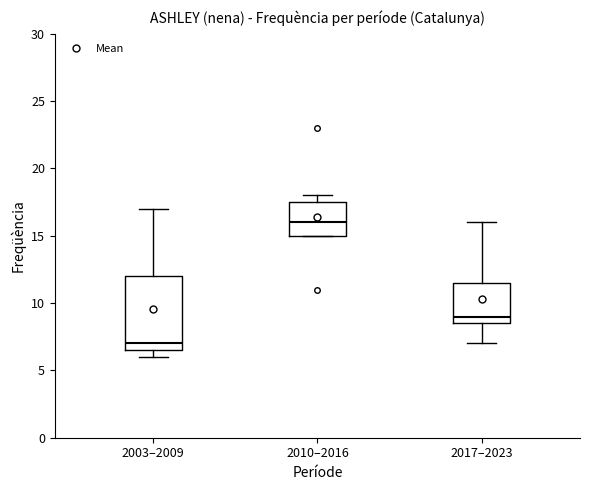

Comparing the boxes themselves (not the whiskers), which one is the tallest?

2003–2009